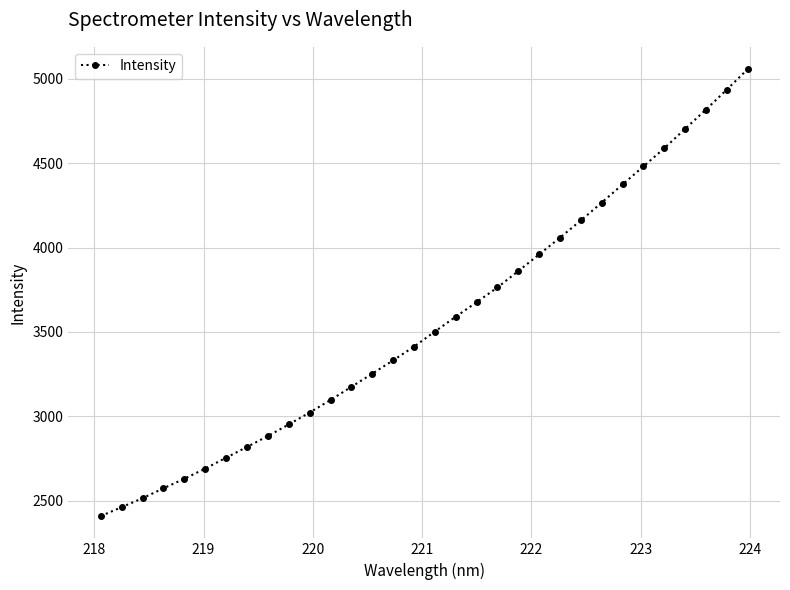

What is the greatest value displayed?

5057.2